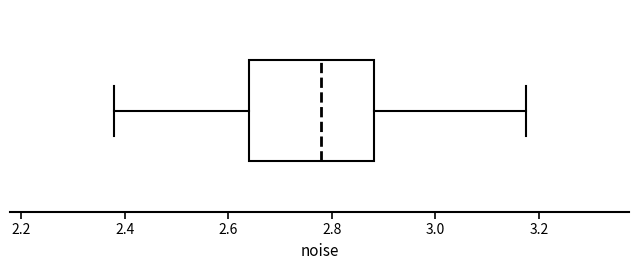

Transcribe this box plot: give where the median line is, the range the box spans, and where the two whiskers end, as read against the x-axis. The values are not printed on the chart, so give them approximately, as read against the axis.

median 2.78, box 2.64 to 2.88, whiskers 2.38 to 3.18